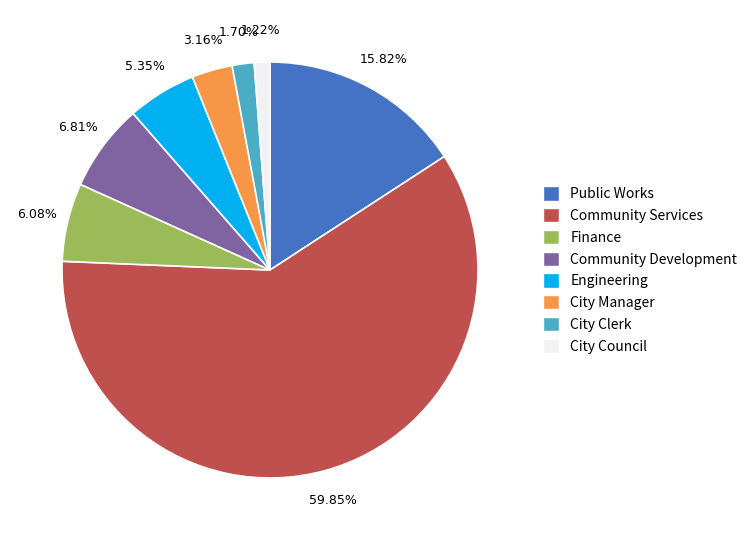

Does Community Services account for over 50% of the chart?

Yes